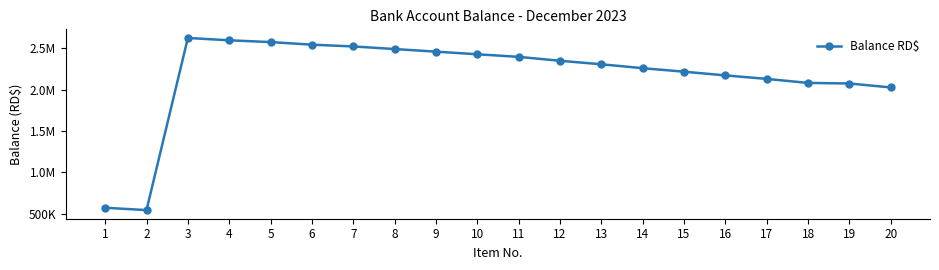

Does the chart have visible grid lines?

No